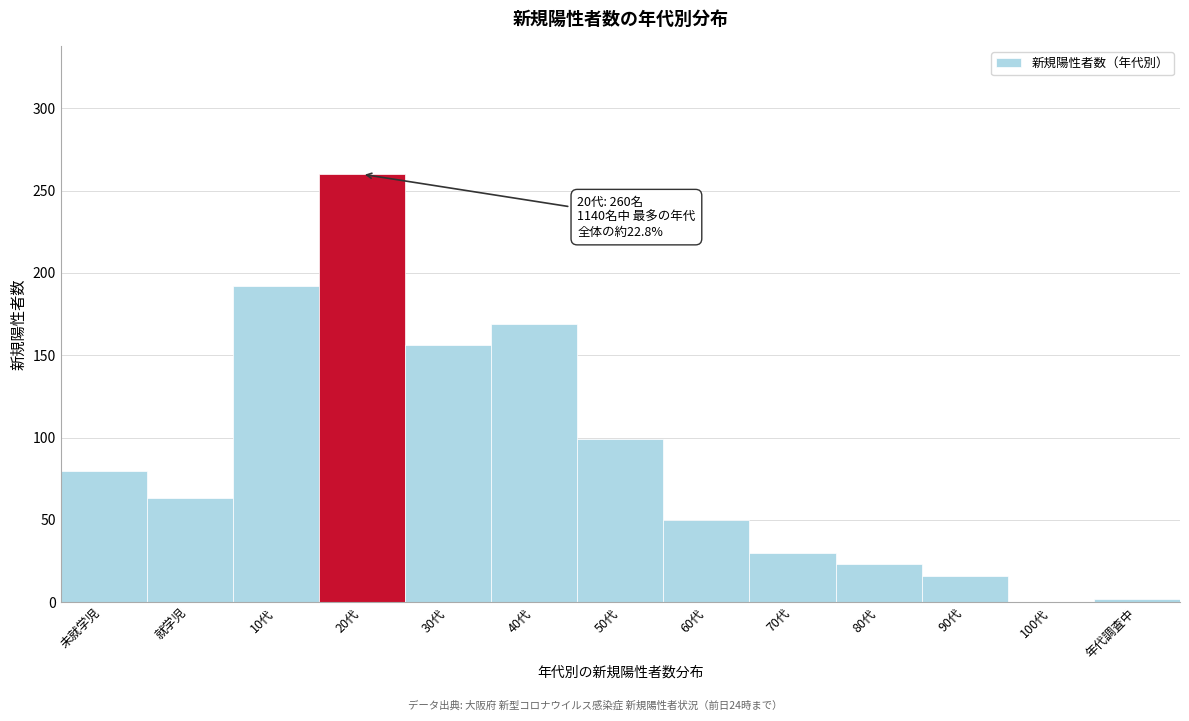

Reading right to left, what are all the values shown in this chart?

年代調査中=2	100代=0	90代=16	80代=23	70代=30	60代=50	50代=99	40代=169	30代=156	20代=260	10代=192	就学児=63	未就学児=80